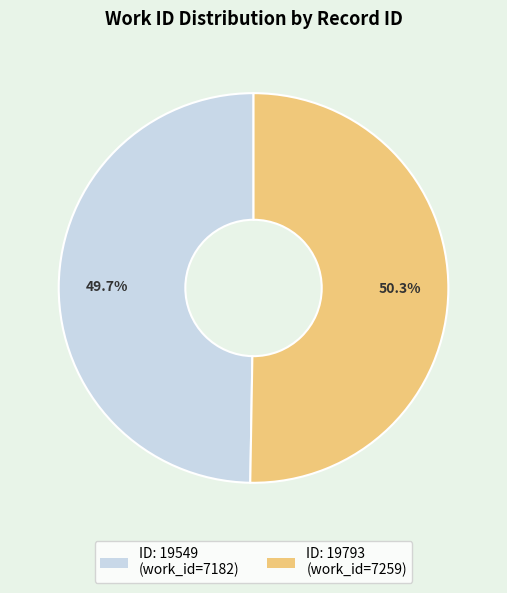

Does any single category account for the majority?

Yes